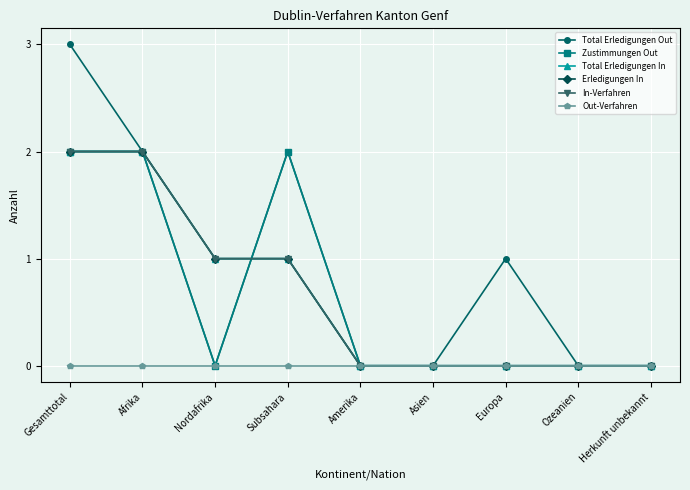

The value of Zustimmungen Out at Herkunft unbekannt is -1. True or false?

False